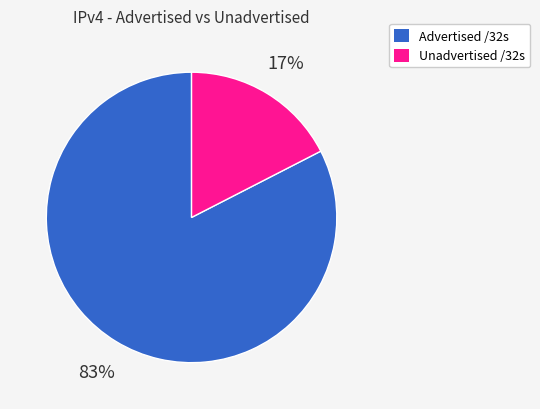

To the nearest percent, what is the average slice percentage?

50%